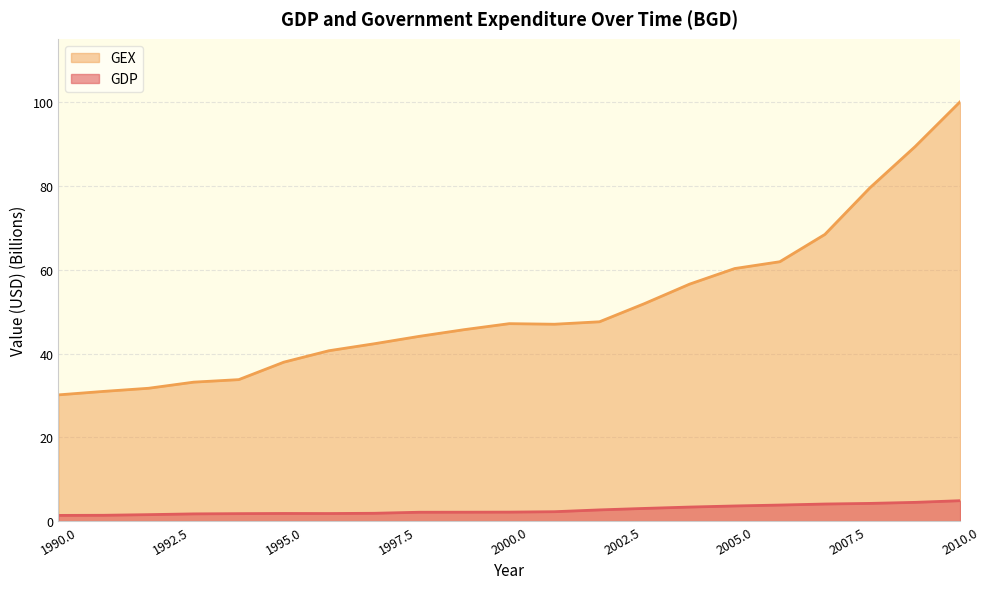

What is the value of the GDP point at the 12th from the left?

2.3